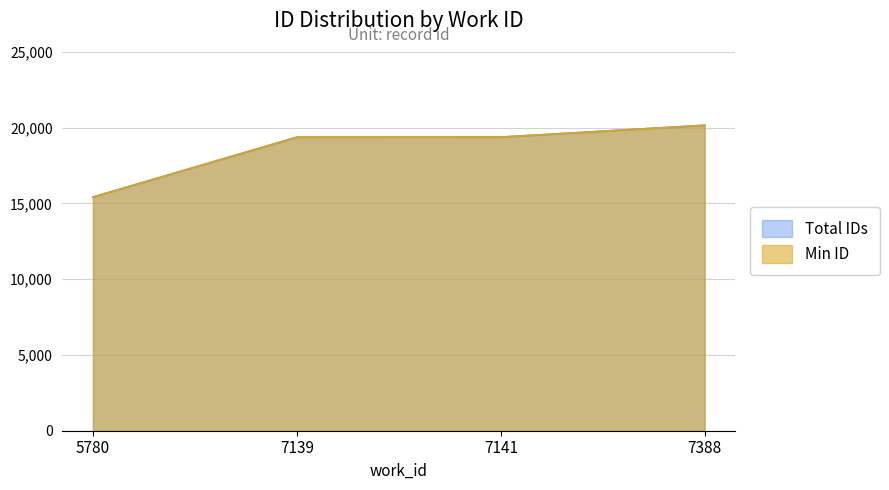

What are all the series names shown in the legend?

Total IDs, Min ID